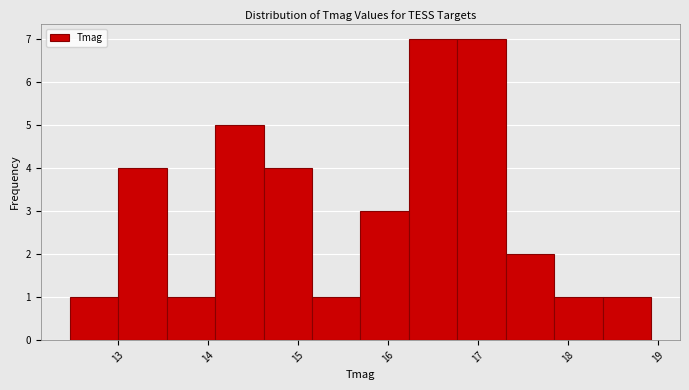

Reading left to right, transcribe this chart: for each bar, give the range it covers on the x-axis and its height. Neither the bar edges nor the heights are printed on the chart, so give them approximately, as read against the axes.

12.5 to 13.0: 1
13.0 to 13.5: 4
13.5 to 14.1: 1
14.1 to 14.6: 5
14.6 to 15.2: 4
15.2 to 15.7: 1
15.7 to 16.2: 3
16.2 to 16.8: 7
16.8 to 17.3: 7
17.3 to 17.8: 2
17.8 to 18.4: 1
18.4 to 18.9: 1